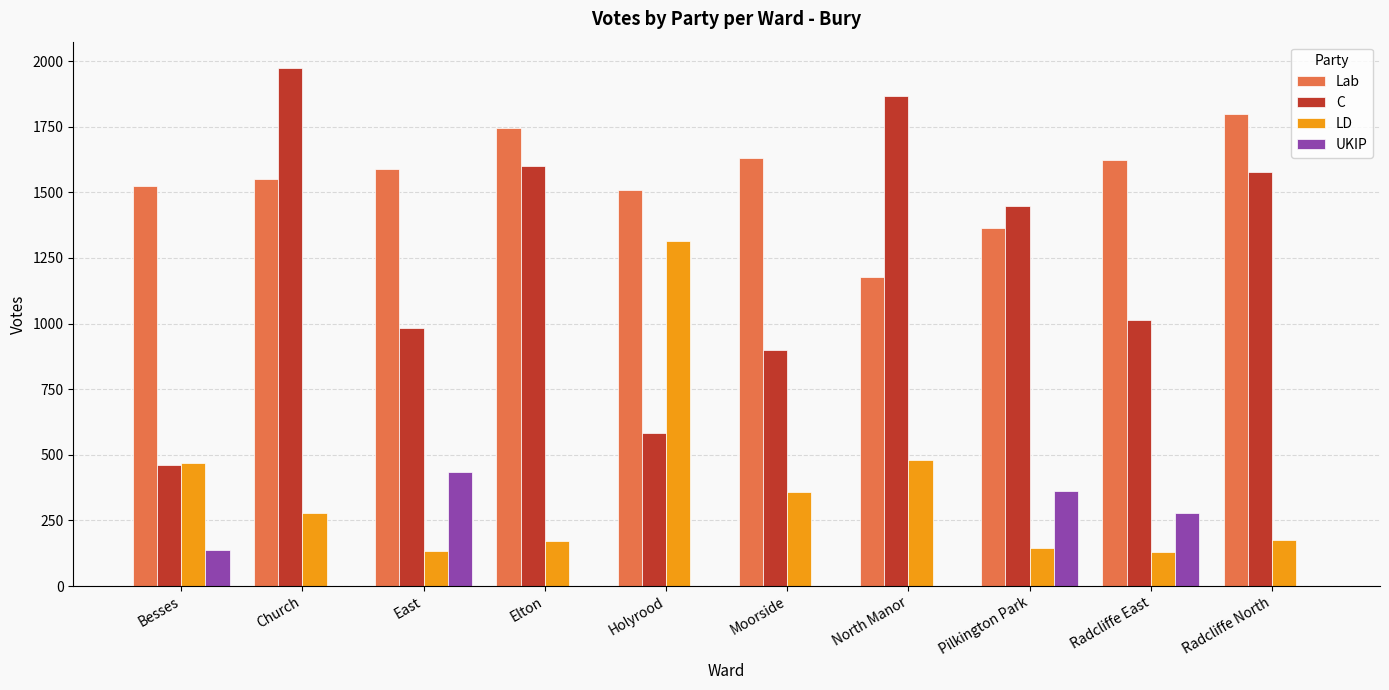

What is the average value of the UKIP series?

121